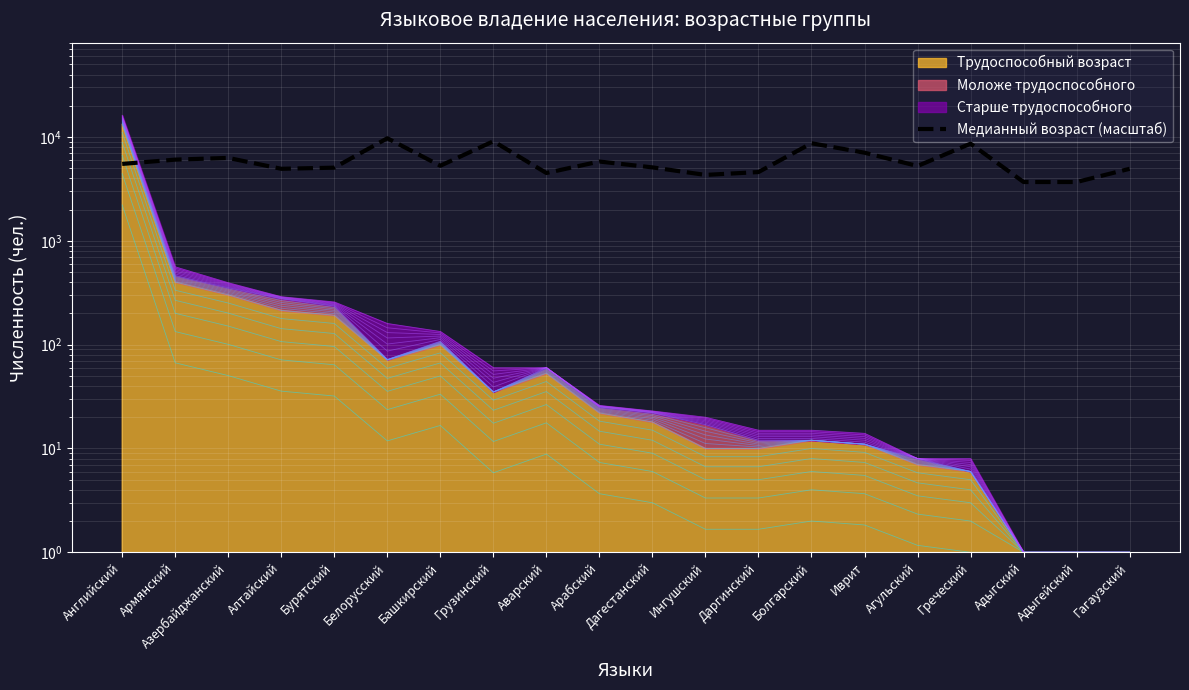

How many lines are shown in the chart?

1